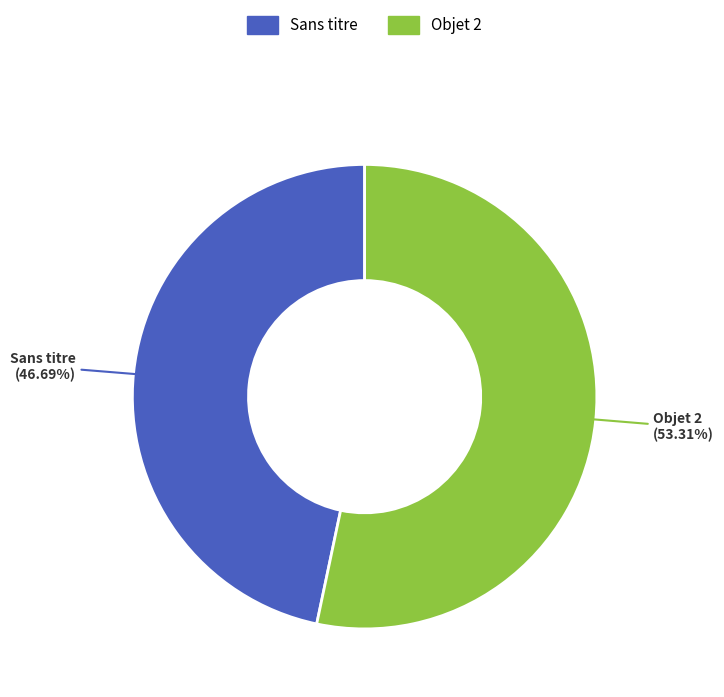

Is it true that Sans titre is 47% of the pie?

True